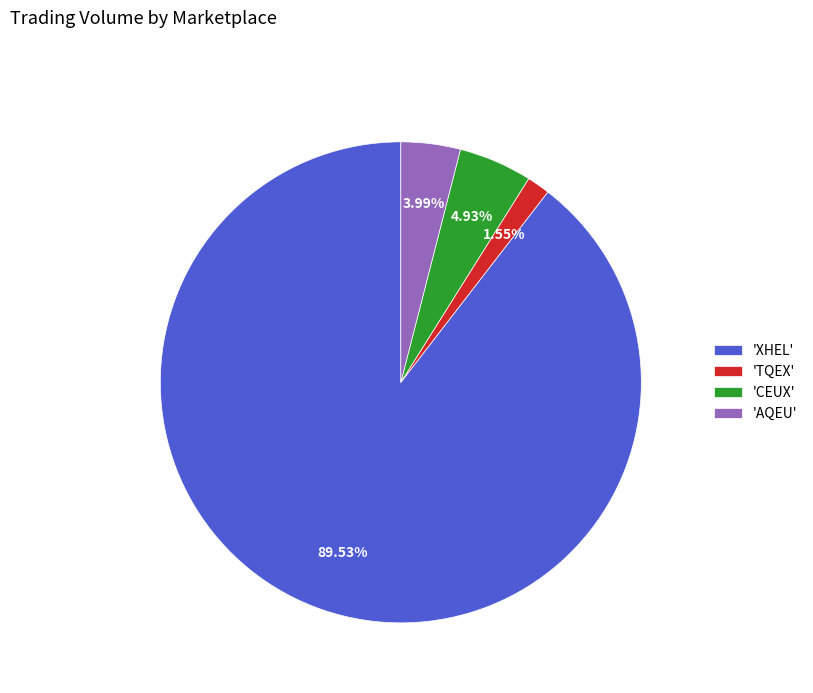

Is 'XHEL' the majority of the pie?

Yes